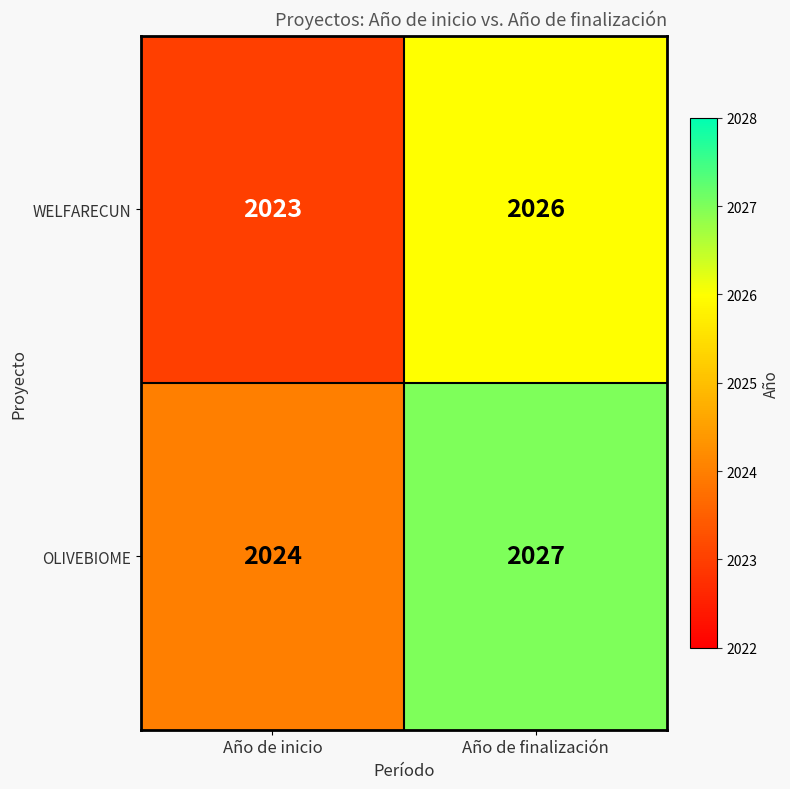

What is the difference between the OLIVEBIOME values at Año de finalización and Año de inicio?

3